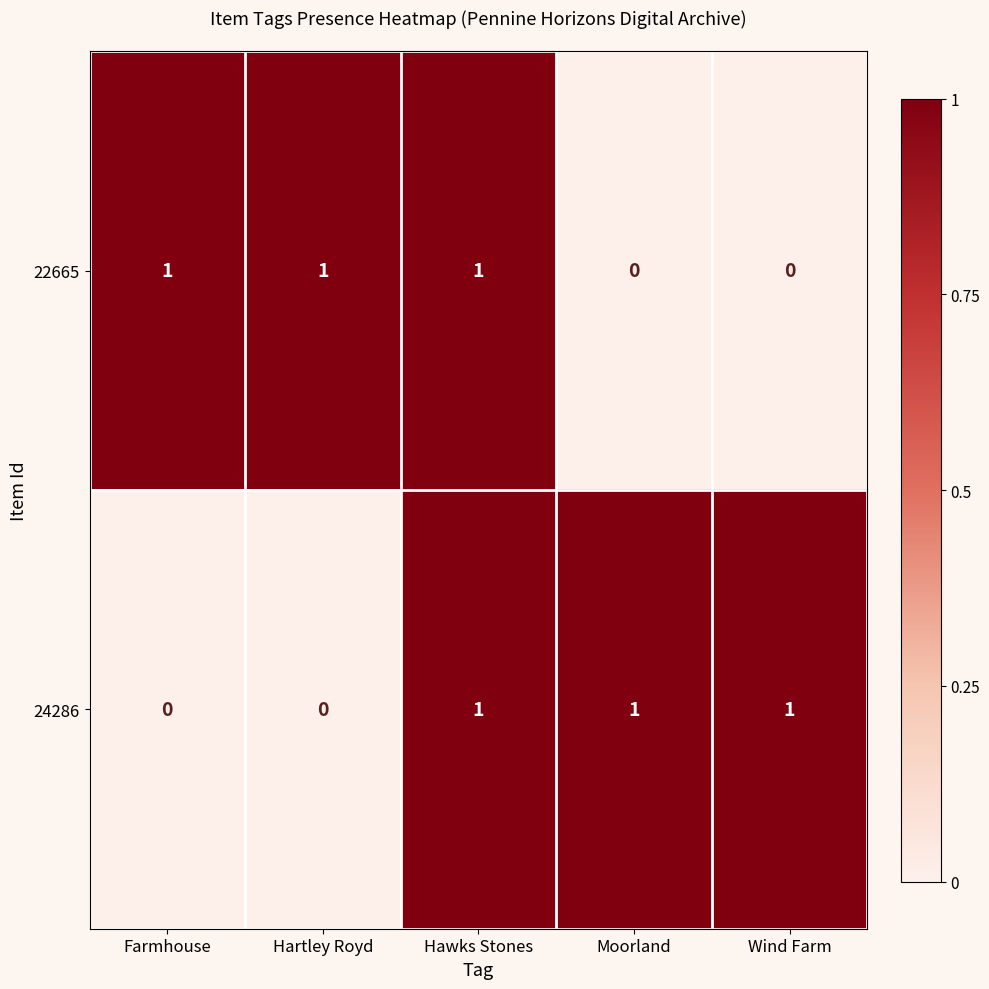

Is the value of 22665 at Hawks Stones greater than the value of 24286 at Farmhouse?

Yes